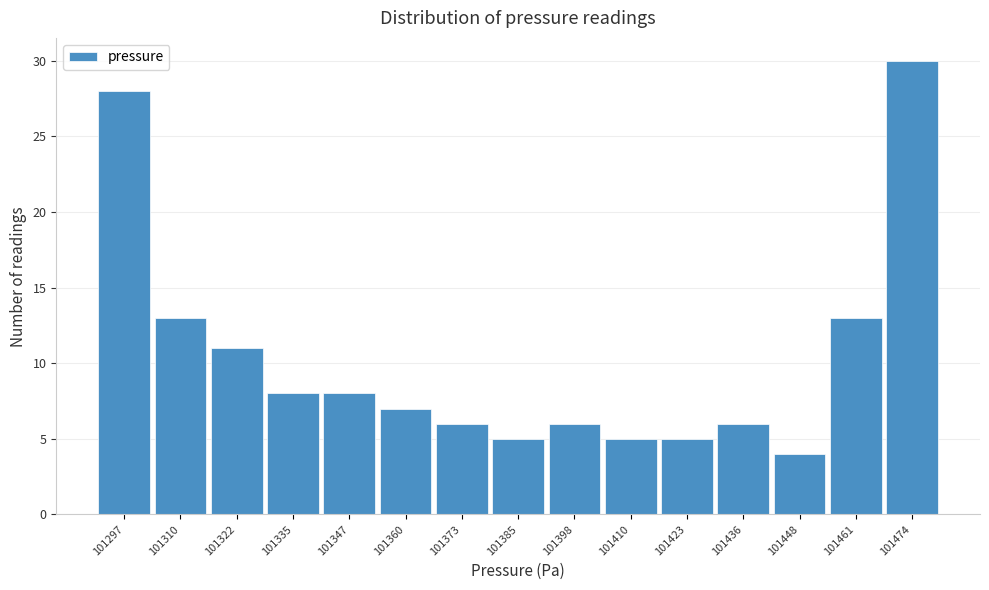

Reading left to right, what are all the values shown in this chart?

101297=28	101310=13	101322=11	101335=8	101347=8	101360=7	101373=6	101385=5	101398=6	101410=5	101423=5	101436=6	101448=4	101461=13	101474=30